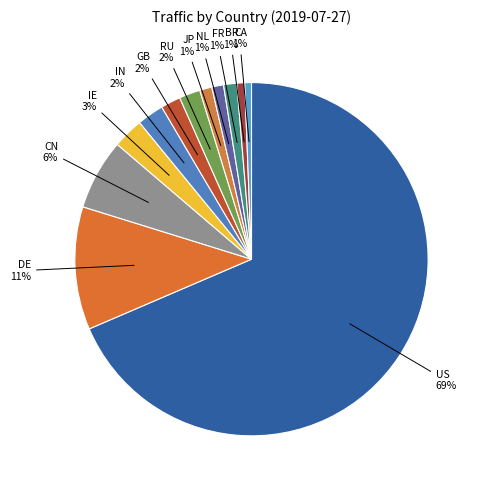

How many slices are in this pie chart?

12